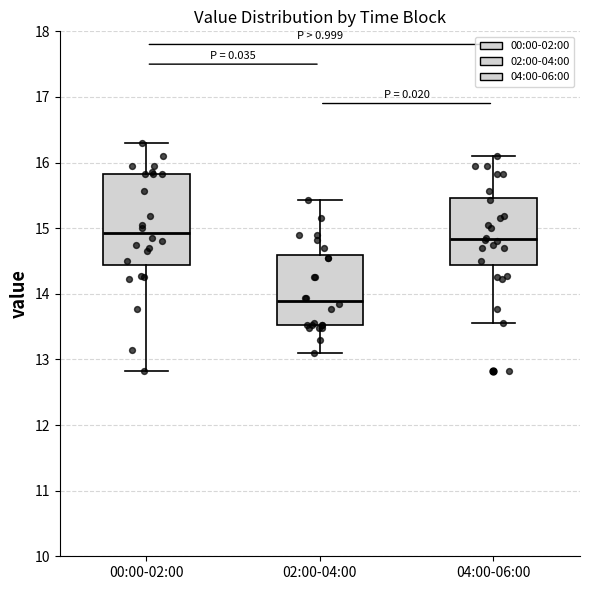

Reading left to right, read every box against the y-axis: the position of its median line, the range the box covers, and the ends of its whiskers. The values are not printed on the chart, so give them approximately, as read against the axis.

00:00-02:00: median 14.9, box 14.4 to 15.8, whiskers 12.8 to 16.3
02:00-04:00: median 13.9, box 13.5 to 14.6, whiskers 13.1 to 15.4
04:00-06:00: median 14.8, box 14.4 to 15.5, whiskers 13.6 to 16.1